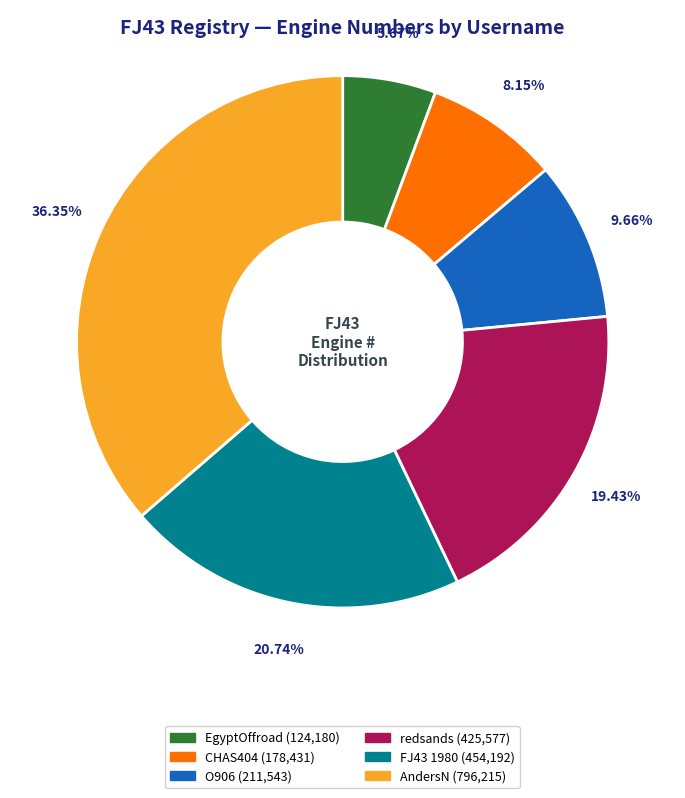

To the nearest percent, what portion does CHAS404 represent?

8%